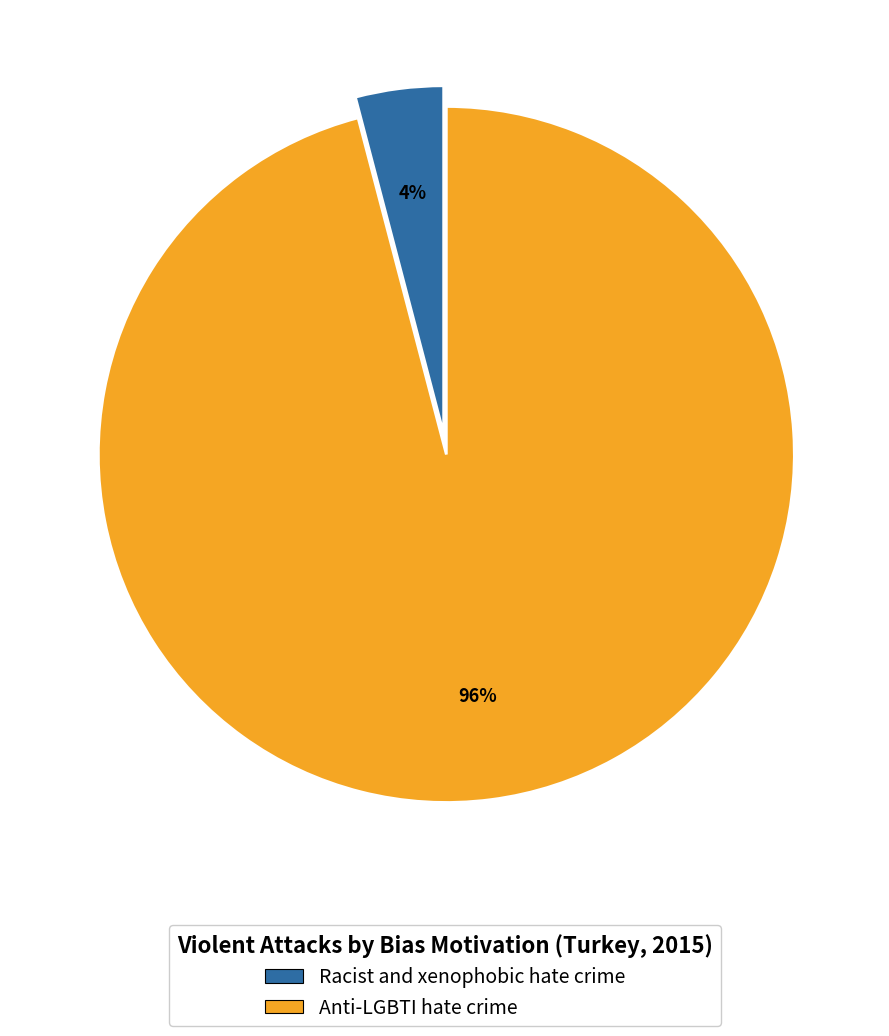

How many slices are in this pie chart?

2